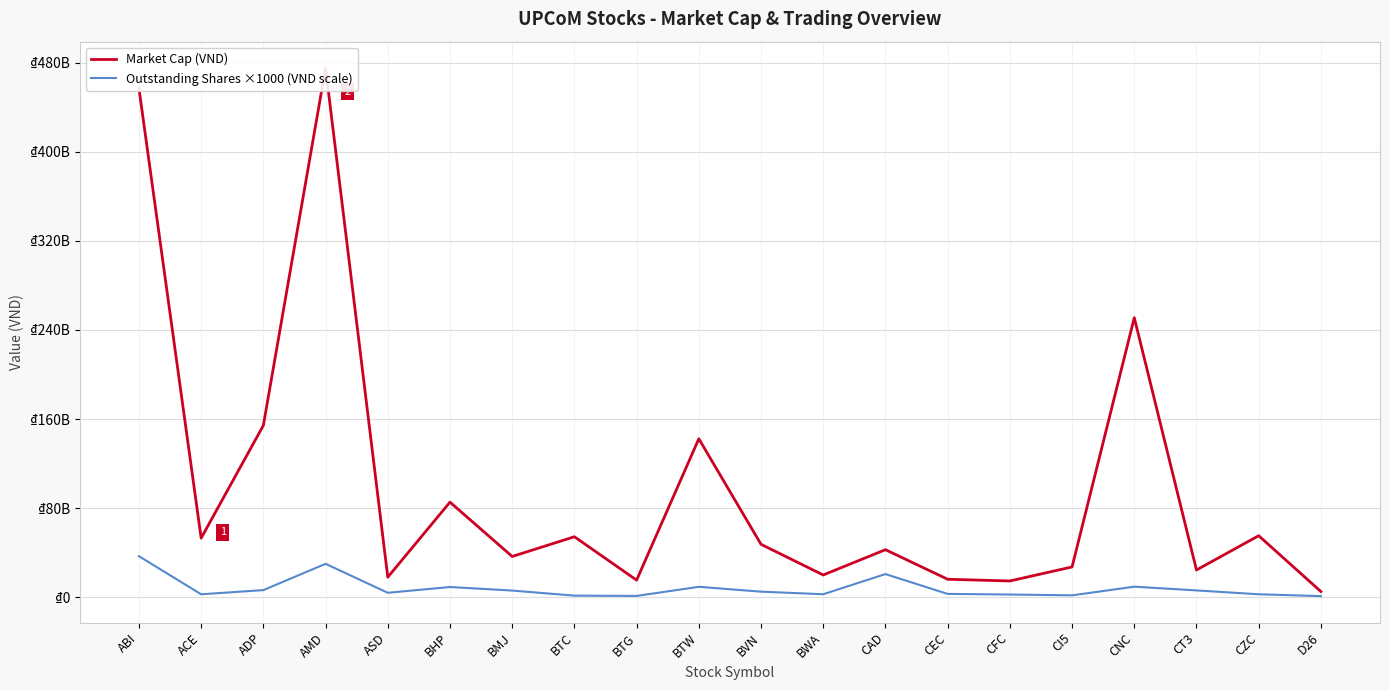

How many lines are shown in the chart?

2